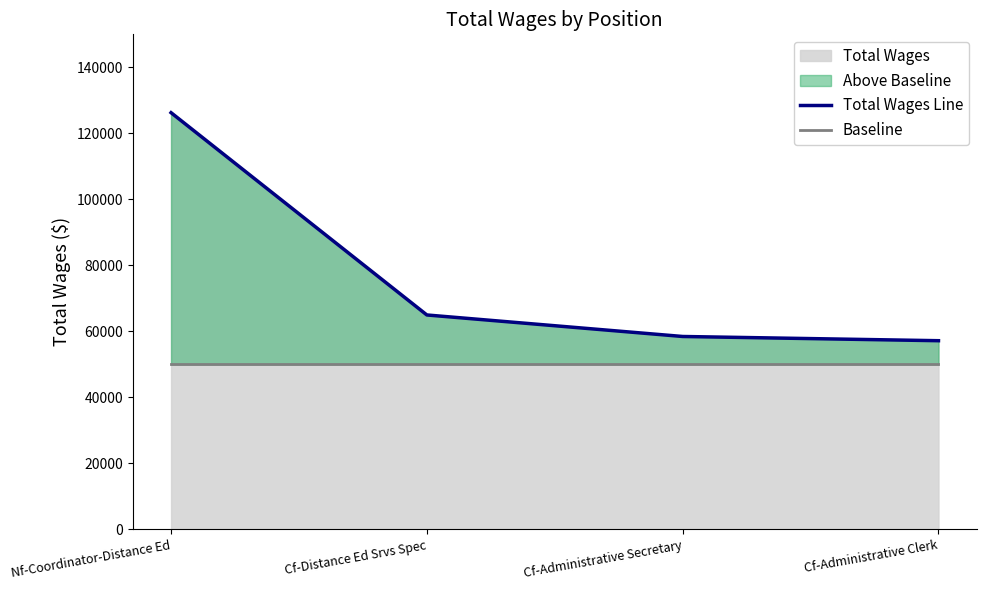

How many values in the Total Wages Line series exceed 64982?

1